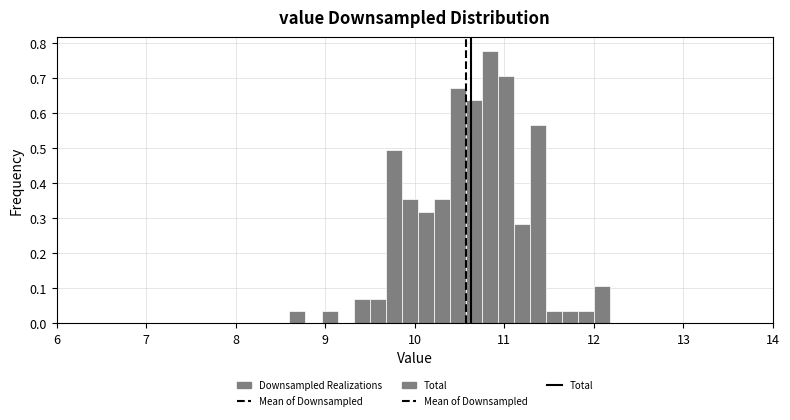

Read against the x-axis, roughly where is the centre of the tallest bar?

10.8